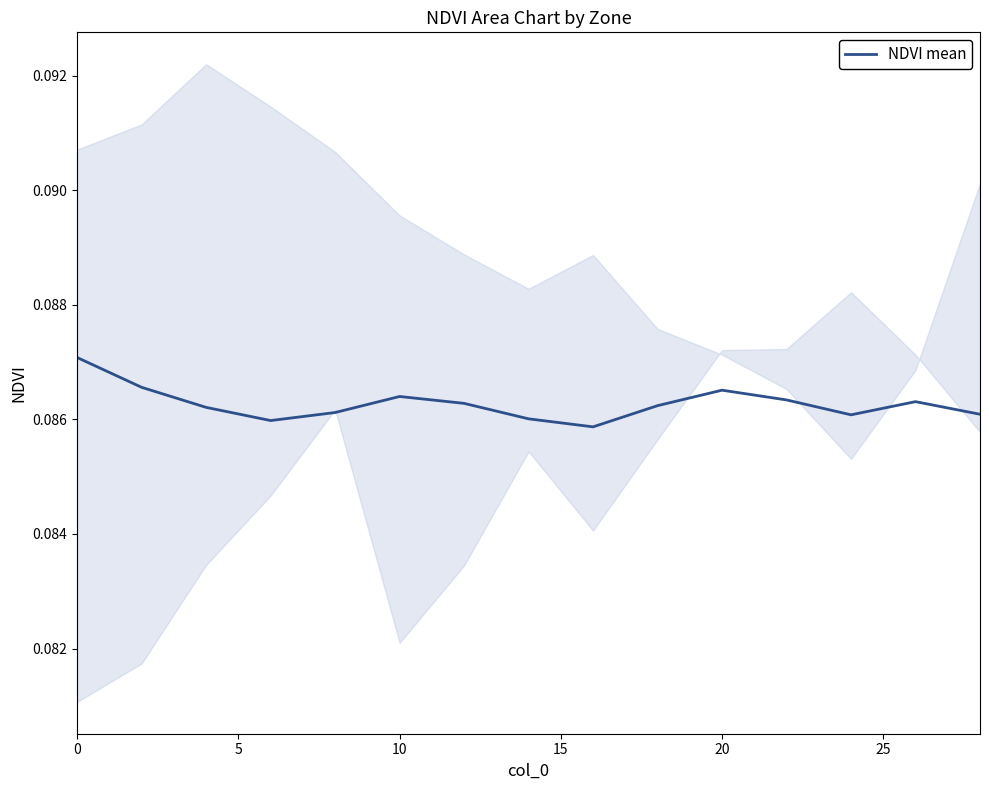

Is it true that the value at 15 is 0.1?

True